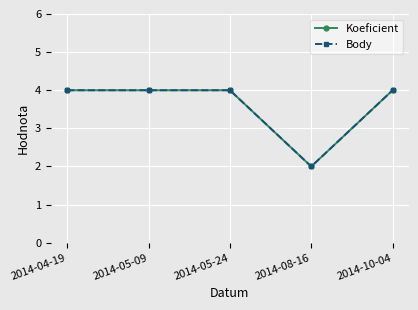

What position from the right is 2014-05-24?

3